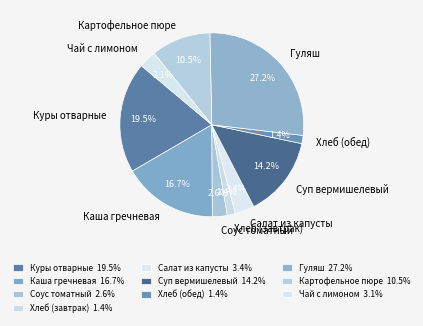

How many segments does this pie chart have?

10